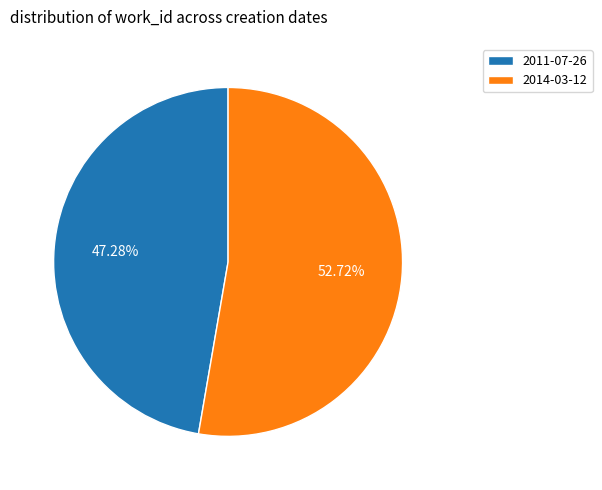

Which slice is the largest?

2014-03-12